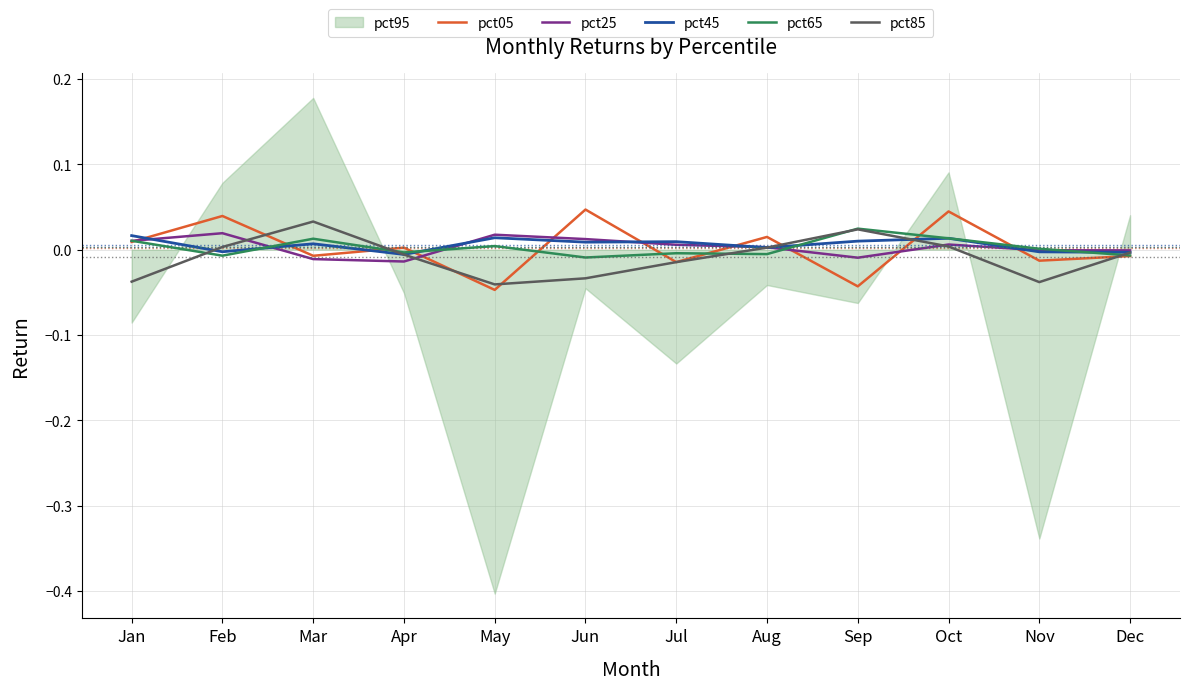

The value of pct25 at Oct is 0.0. True or false?

False